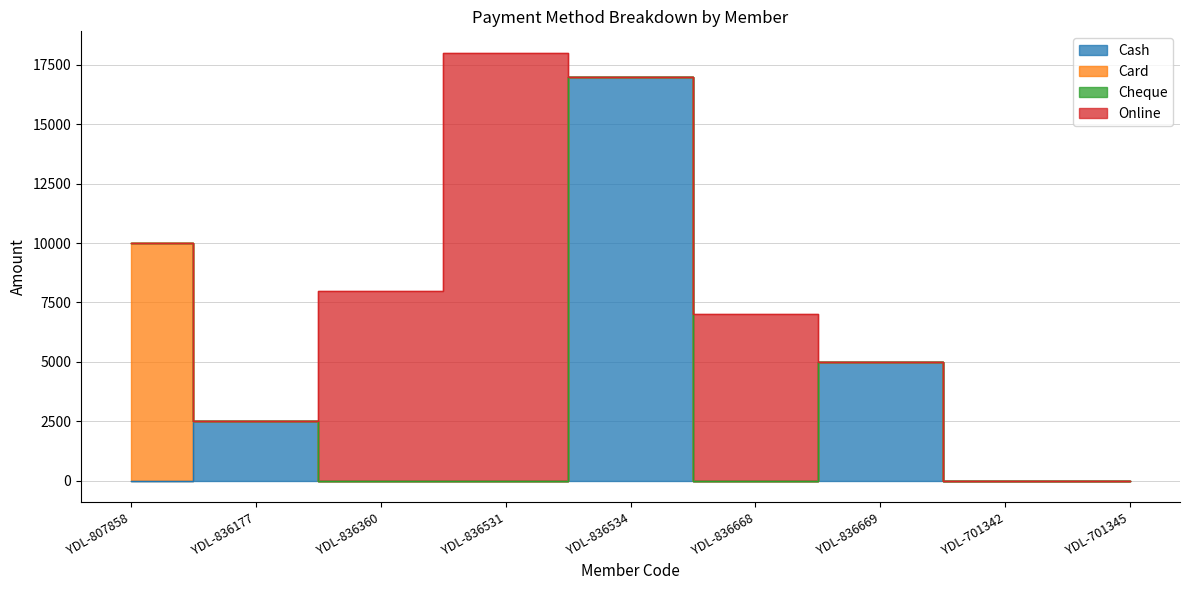

Which series changed the most between YDL-836531 and YDL-701342?

Online